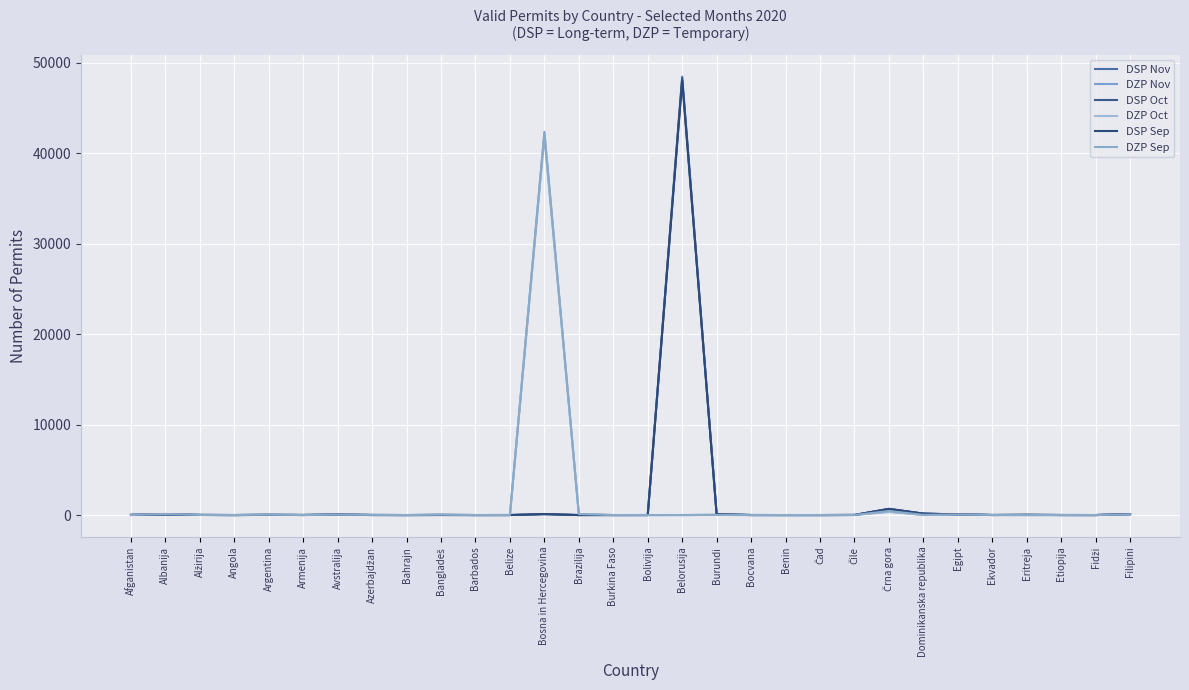

Where does the DZP Sep series first go above 7?

Albanija